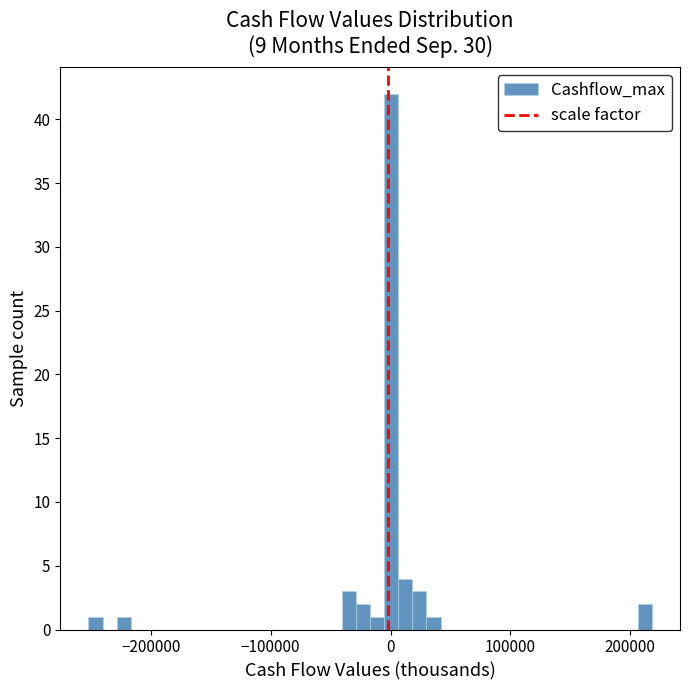

Read against the x-axis, roughly where is the centre of the tallest bar?

0